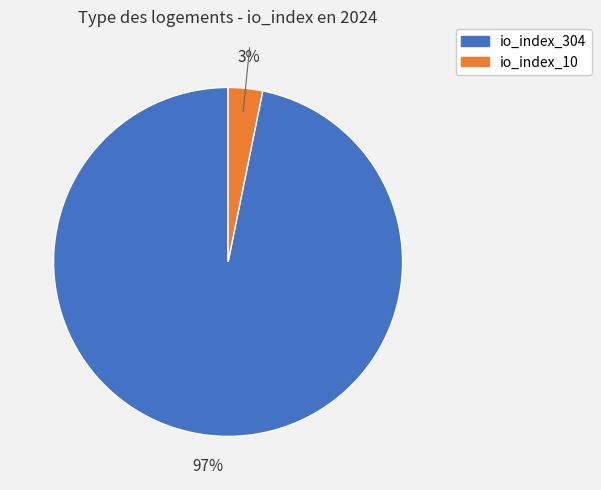

Which category has the smallest portion of the pie?

io_index_10